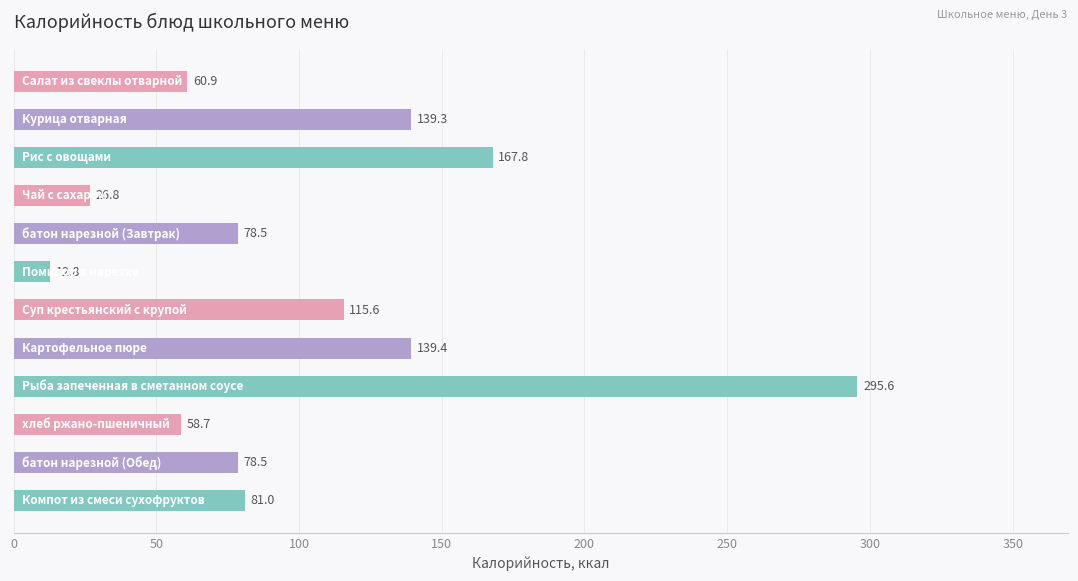

What is the smallest value displayed?

12.8